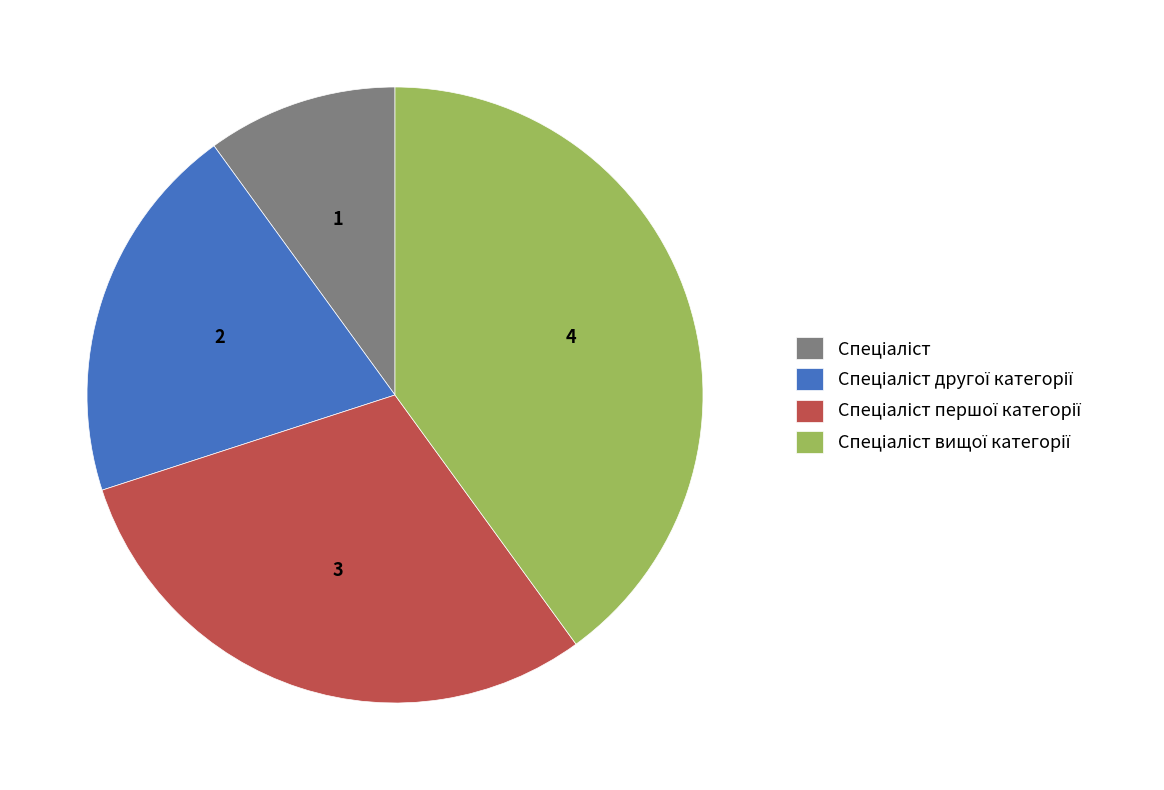

Does any single category account for the majority?

No